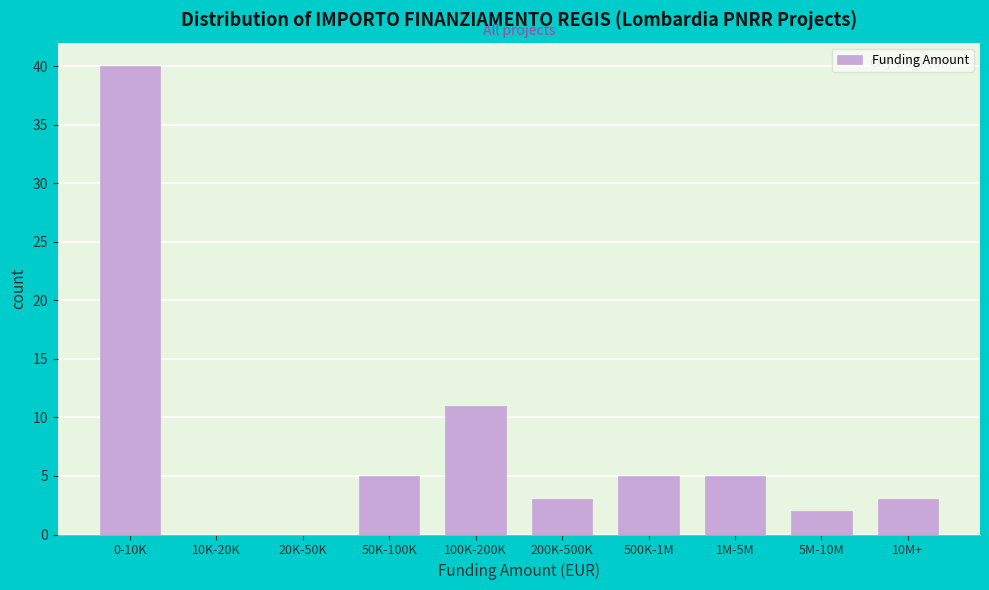

Reading left to right, what are all the values shown in this chart?

0-10K=40	10K-20K=0	20K-50K=0	50K-100K=5	100K-200K=11	200K-500K=3	500K-1M=5	1M-5M=5	5M-10M=2	10M+=3